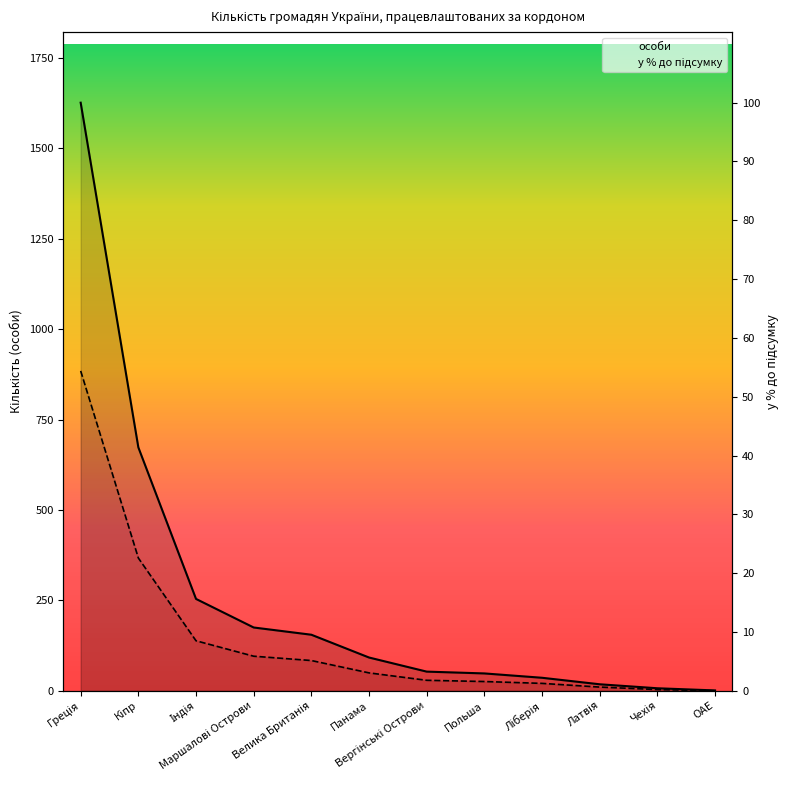

At Чехія, list the series in order from smallest to largest.

у % до підсумку, особи